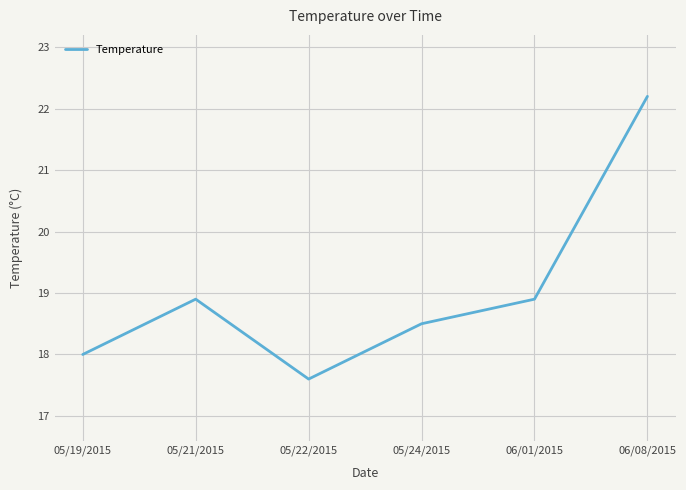

What position from the right is 05/24/2015?

3